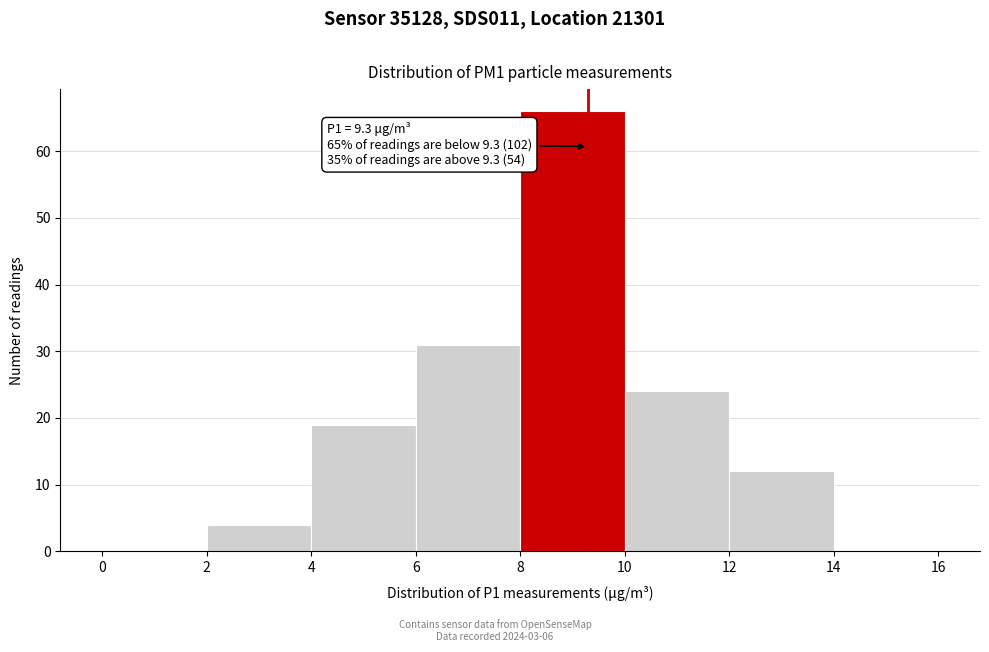

Which range on the x-axis has the tallest bar?

8 to 10